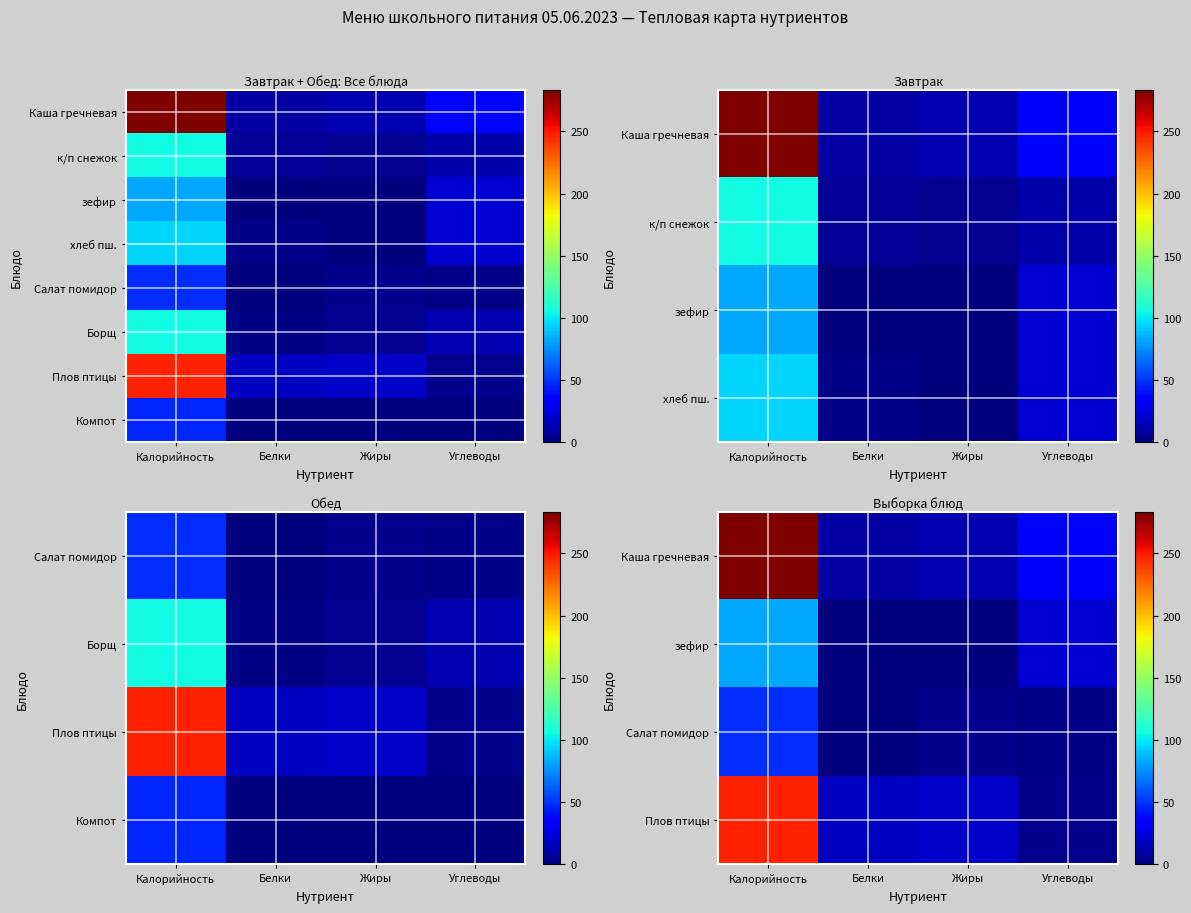

What is the greatest value displayed?

283.0